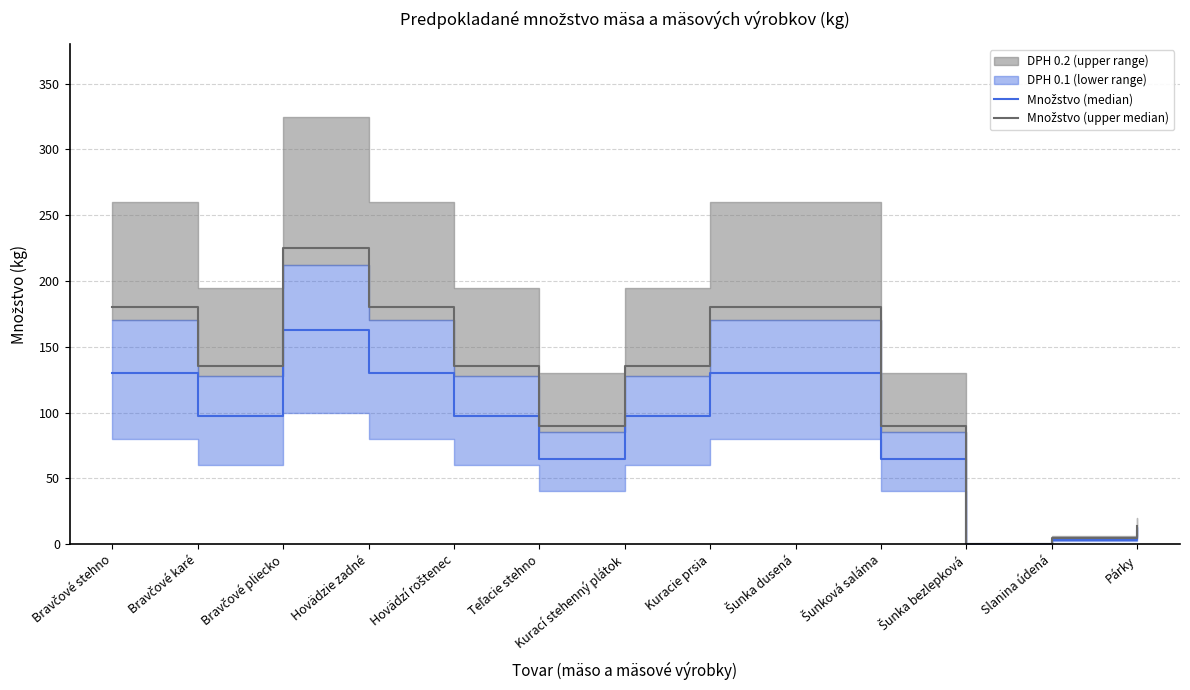

Which series has the largest total across all categories?

Množstvo (upper median)